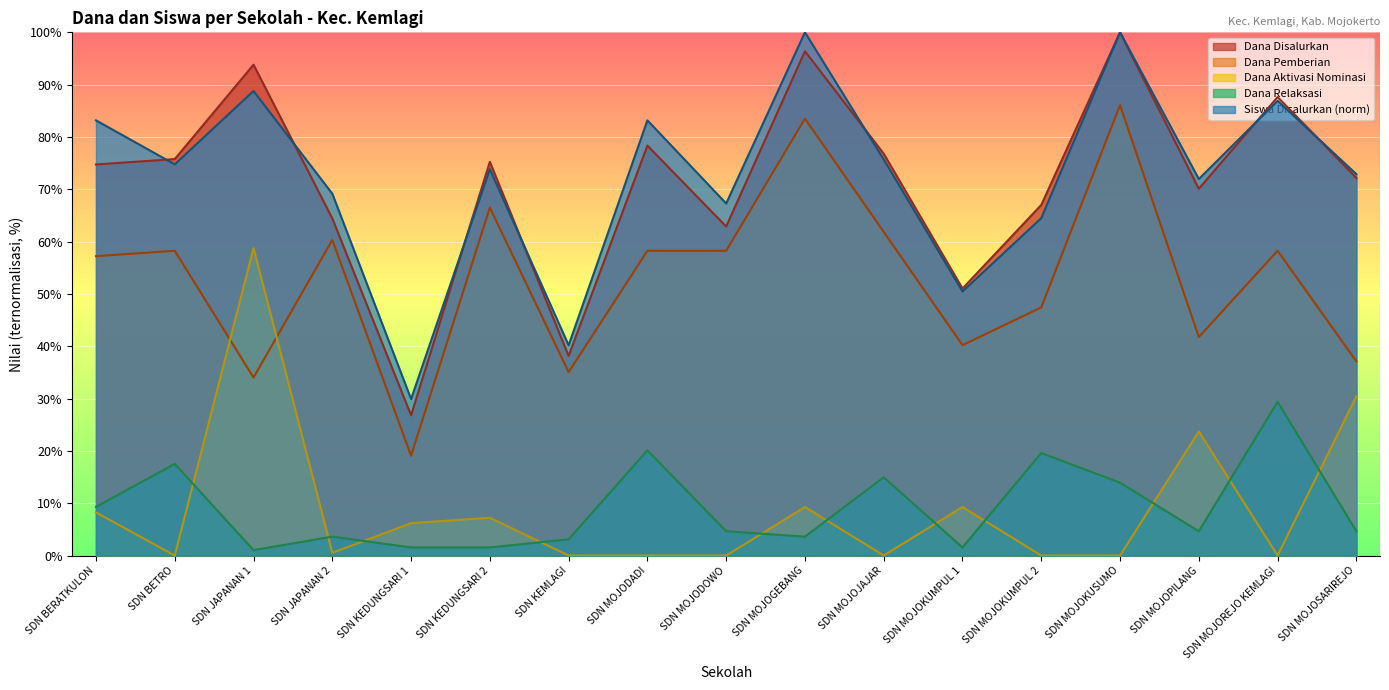

Is the value of Dana Pemberian at SDN MOJOJAJAR greater than the value of Dana Disalurkan at SDN JAPANAN 2?

No